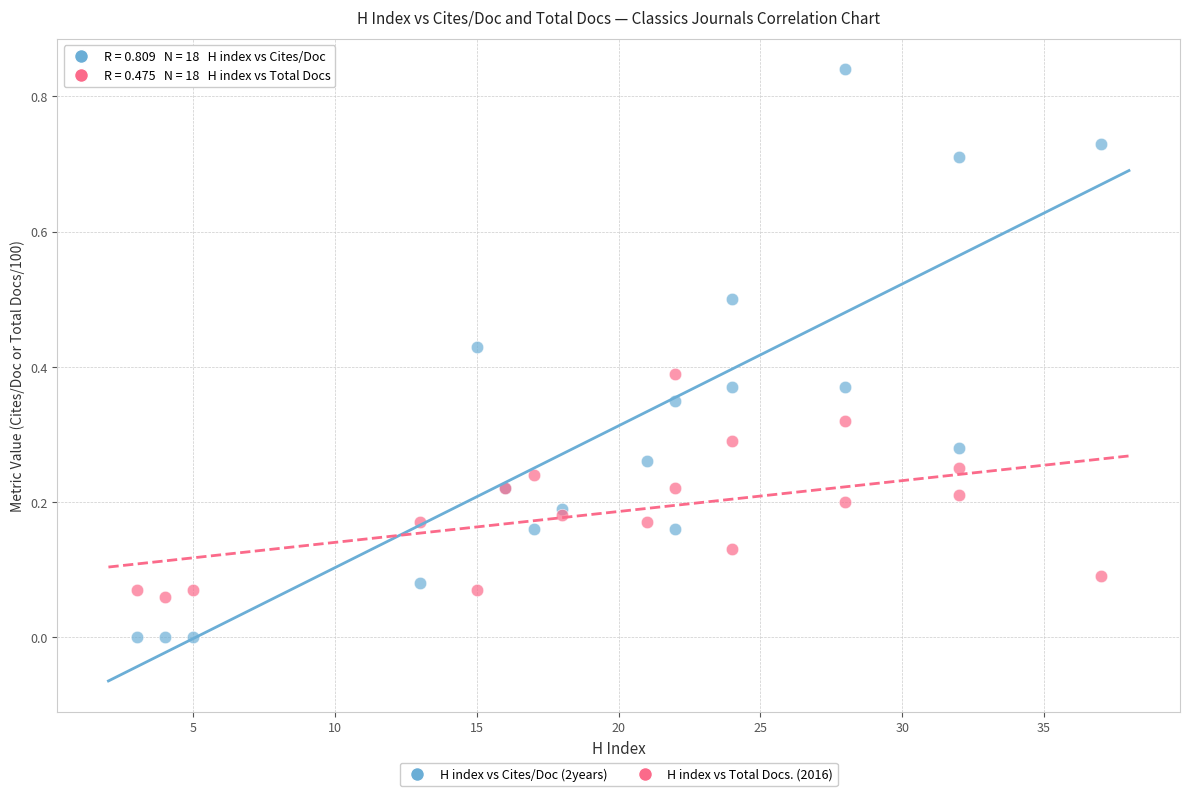

Which series reaches the minimum Y coordinate?

H index vs Cites/Doc (2years)